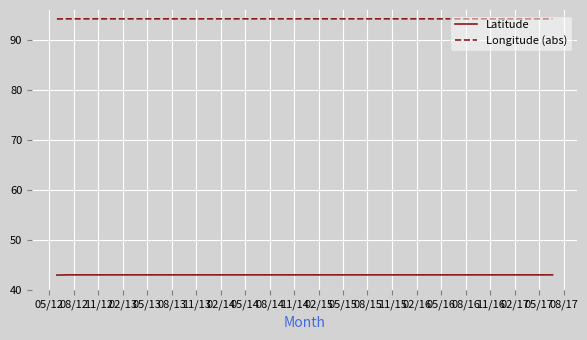

Rank the series by their average value, from lowest to highest.

Latitude, Longitude (abs)